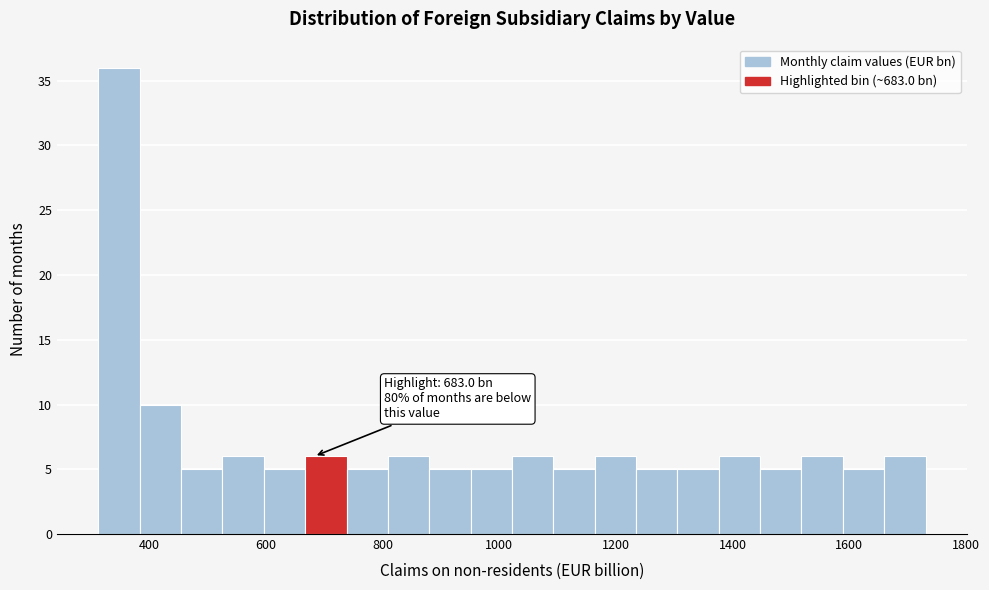

Read against the x-axis, roughly where is the centre of the tallest bar?

340